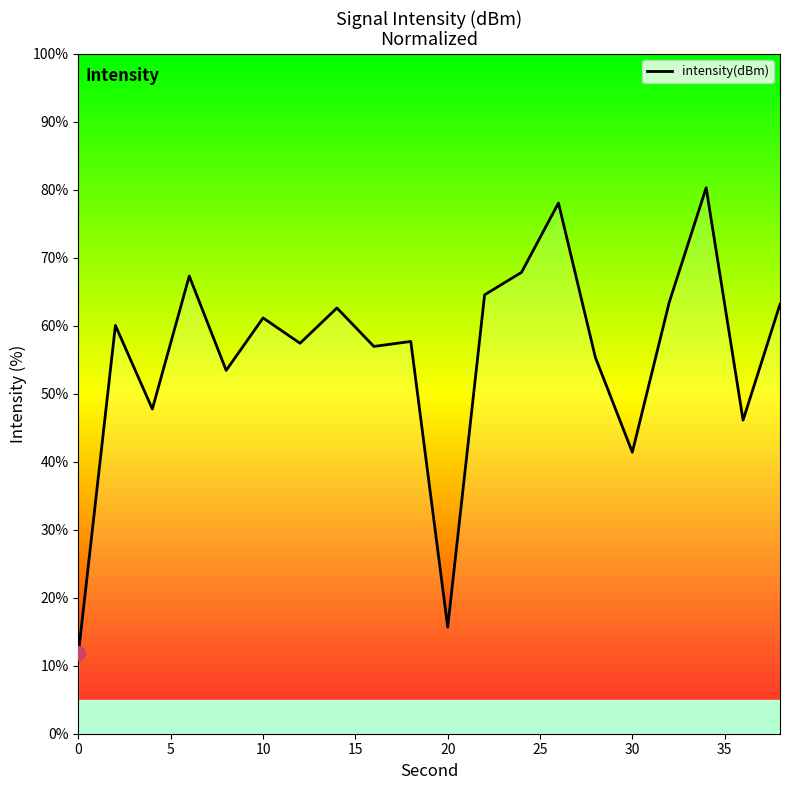

How many lines are shown in the chart?

1